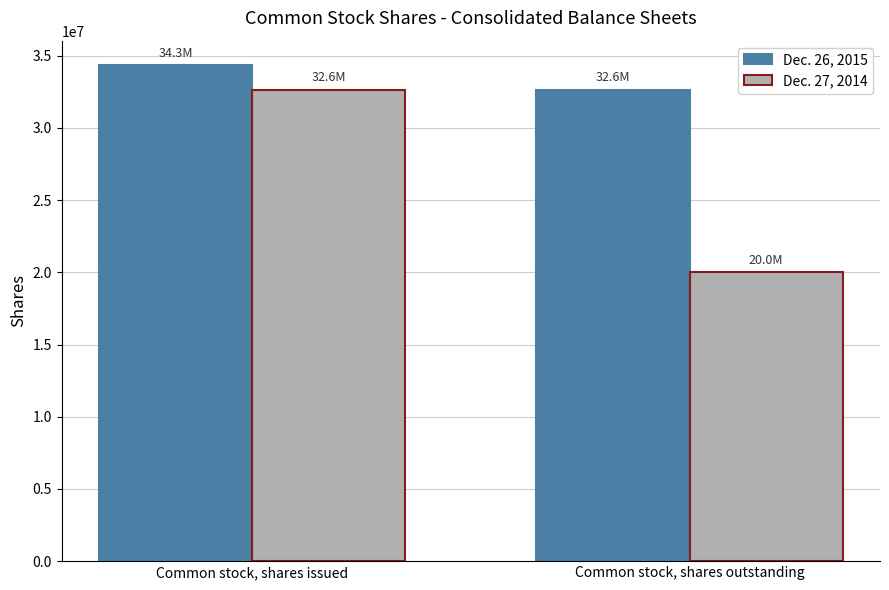

What is the sum of the Dec. 27, 2014 values at Common stock, shares outstanding and Common stock, shares issued?

52641500